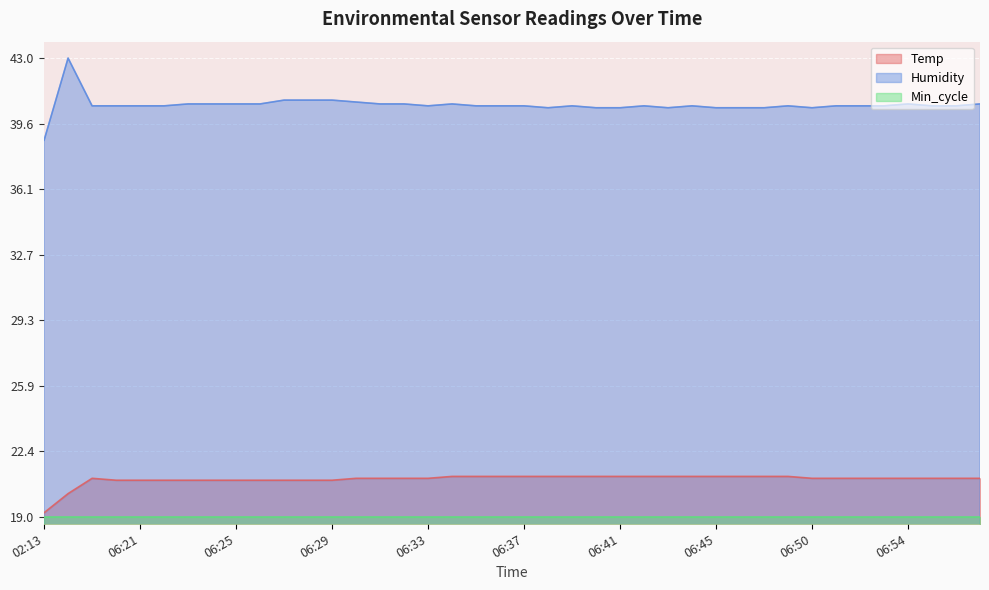

What is the minimum value for Humidity?

38.7